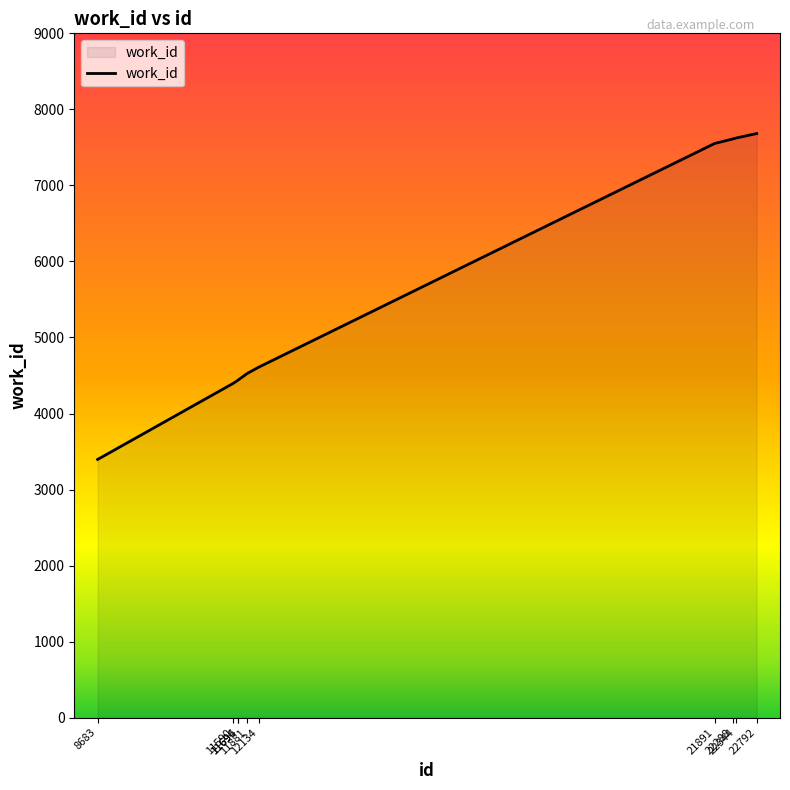

How many series are shown in this chart?

1